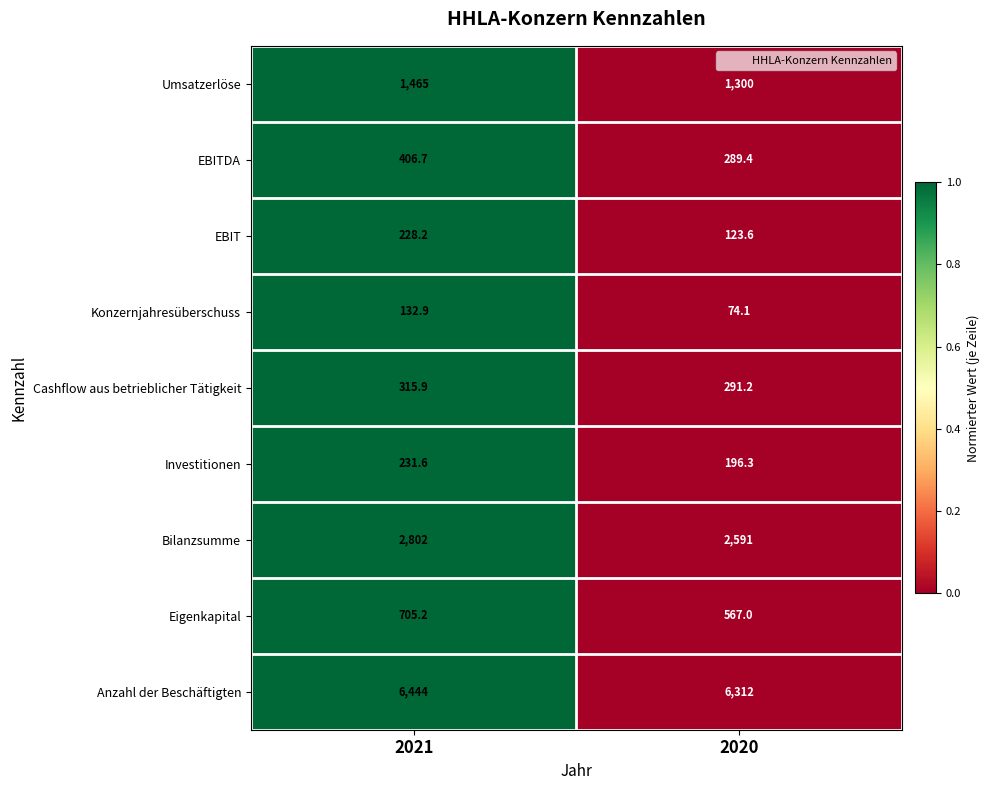

Which series has the largest total across all categories?

Anzahl der Beschäftigten